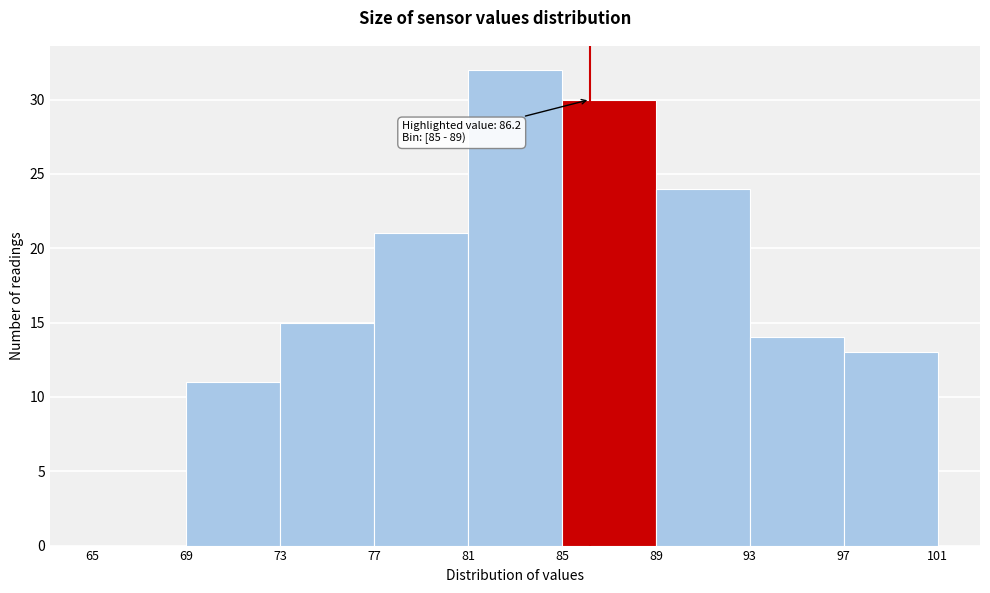

Which range on the x-axis has the tallest bar?

81 to 85